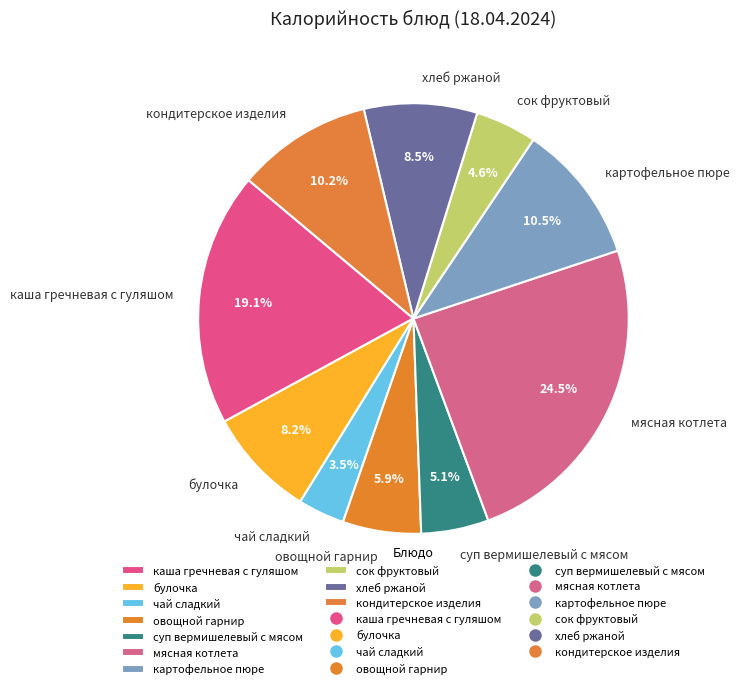

Is there a majority slice in this chart?

No